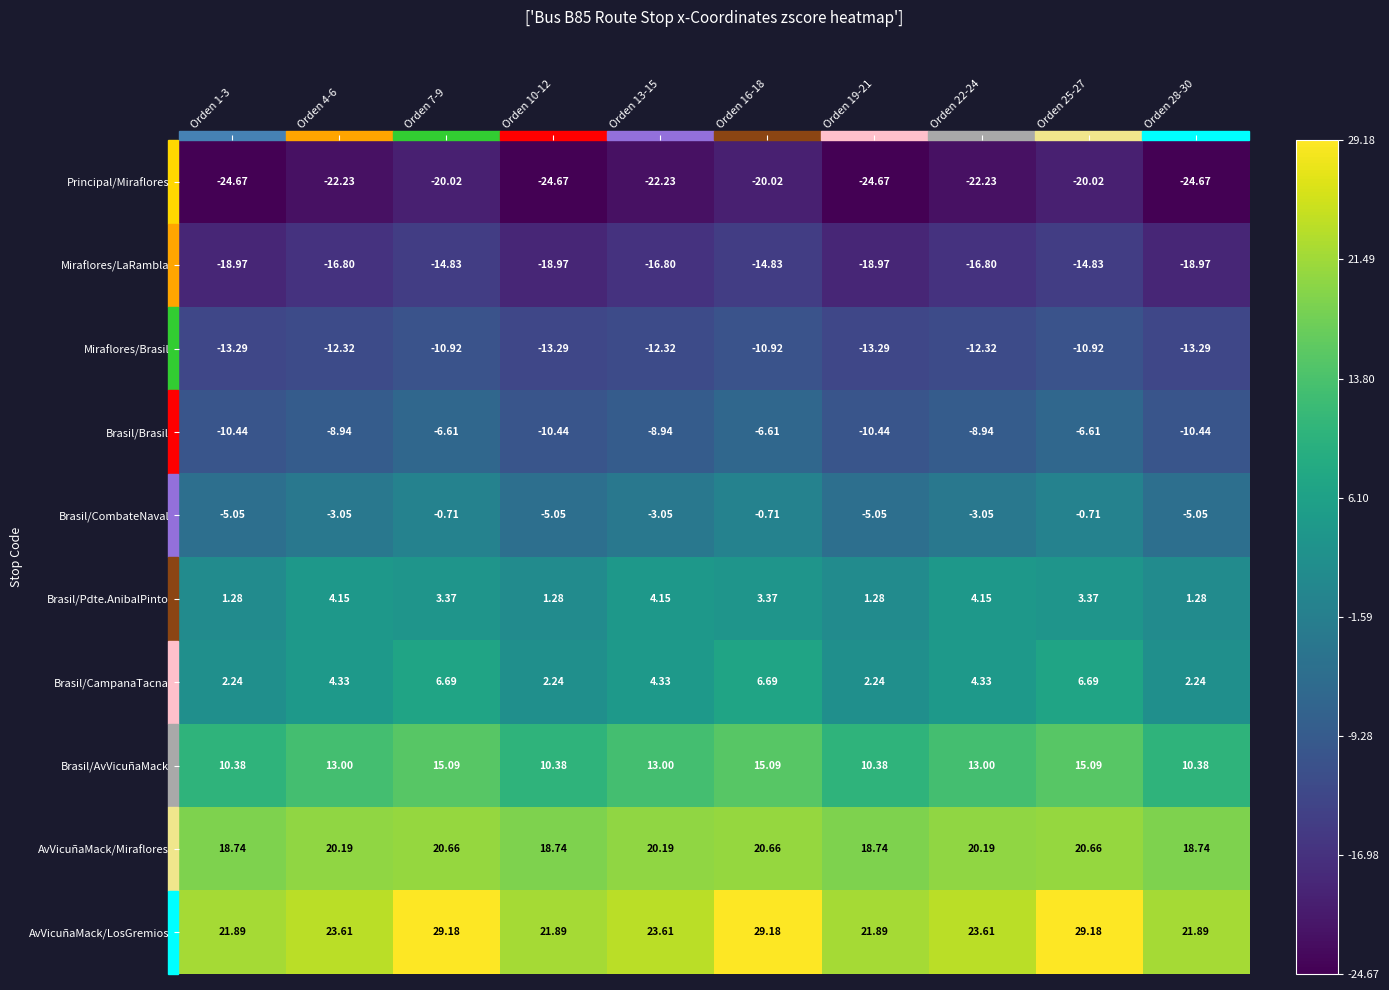

Which series has the largest total across all categories?

AvVicuñaMack/LosGremios